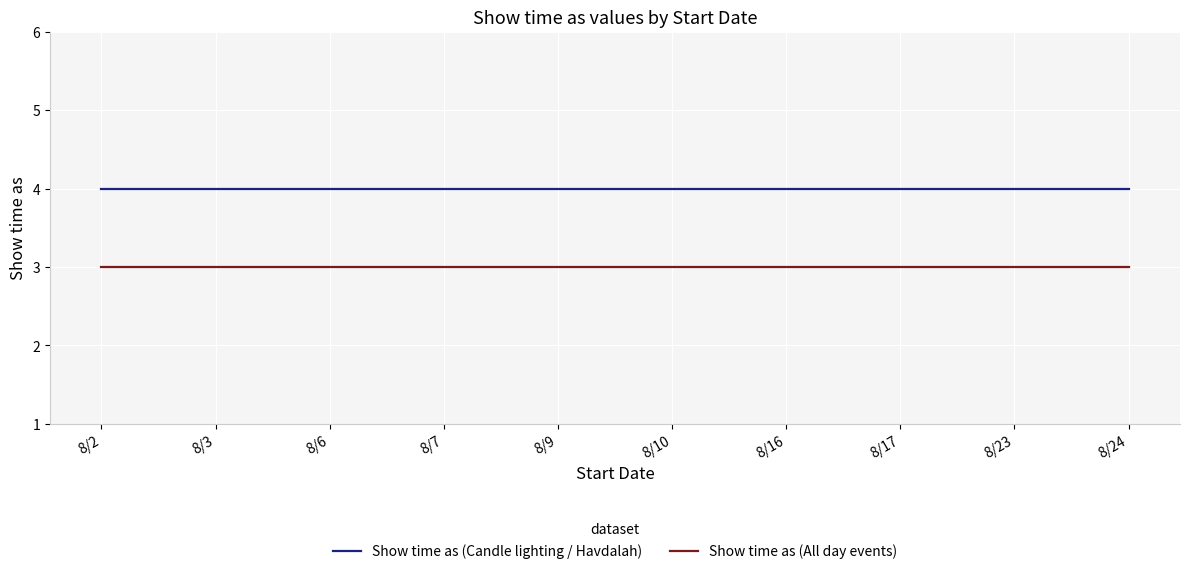

True or false: Show time as (All day events) and Show time as (Candle lighting / Havdalah) cross at least once.

False